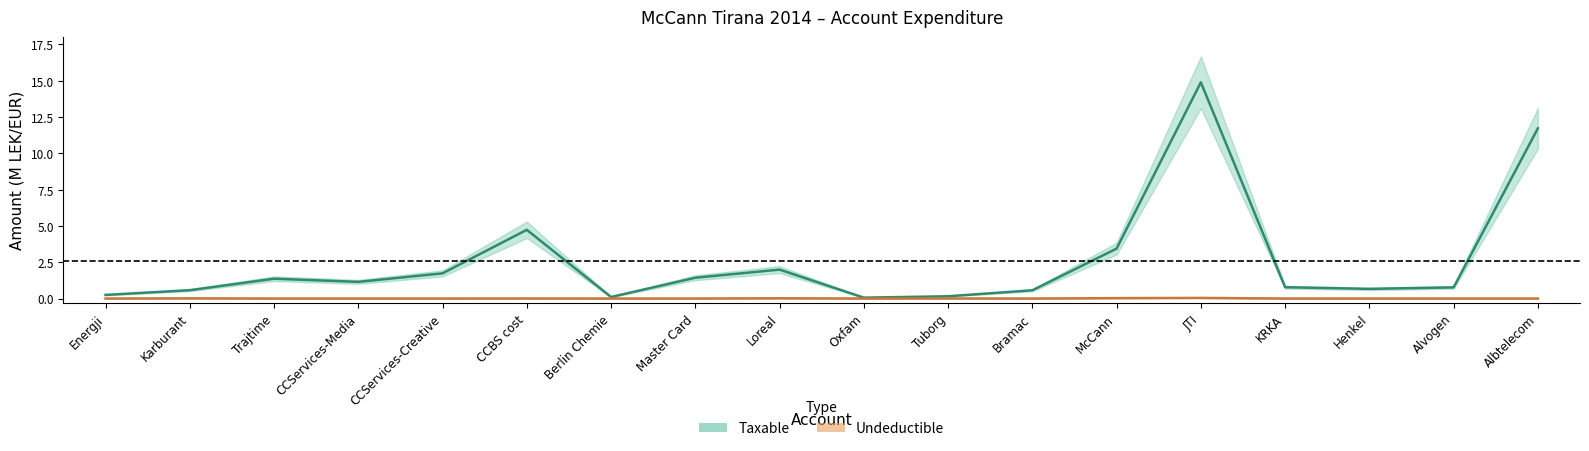

List the series in order of their overall mean, highest first.

Taxable, Undeductible